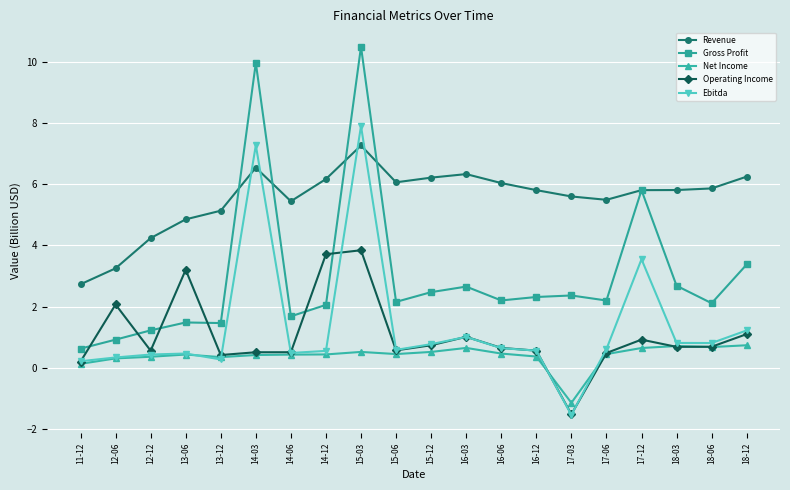

True or false: Net Income has more than 1 points higher than both neighbors.

True